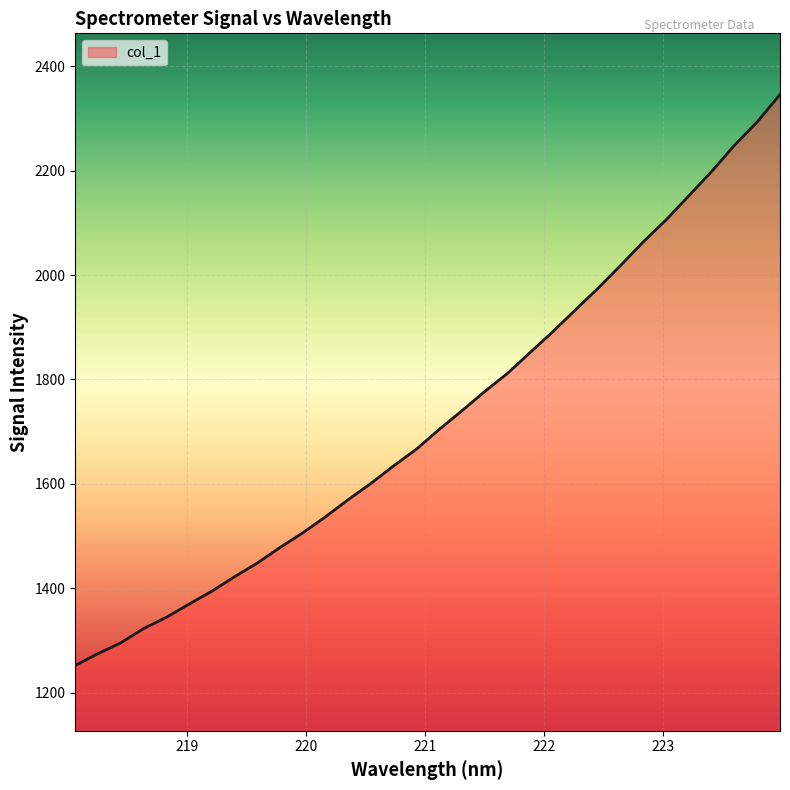

What is the minimum value shown in the chart?

1252.0